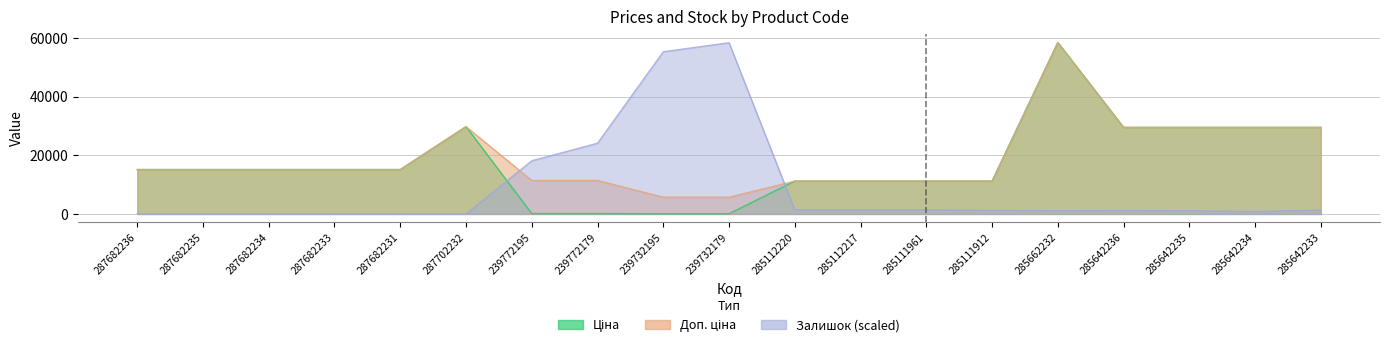

True or false: Залишок and Ціна cross at least once.

True